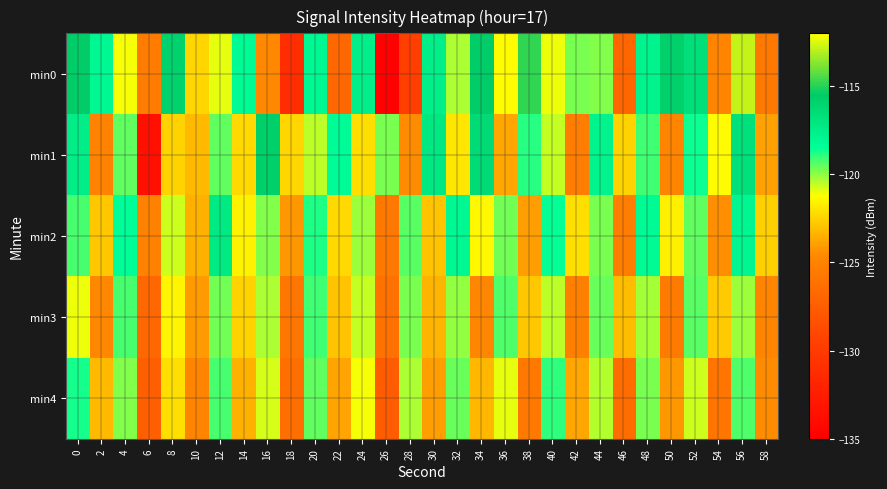

At which category is the sum across all series the highest?

56